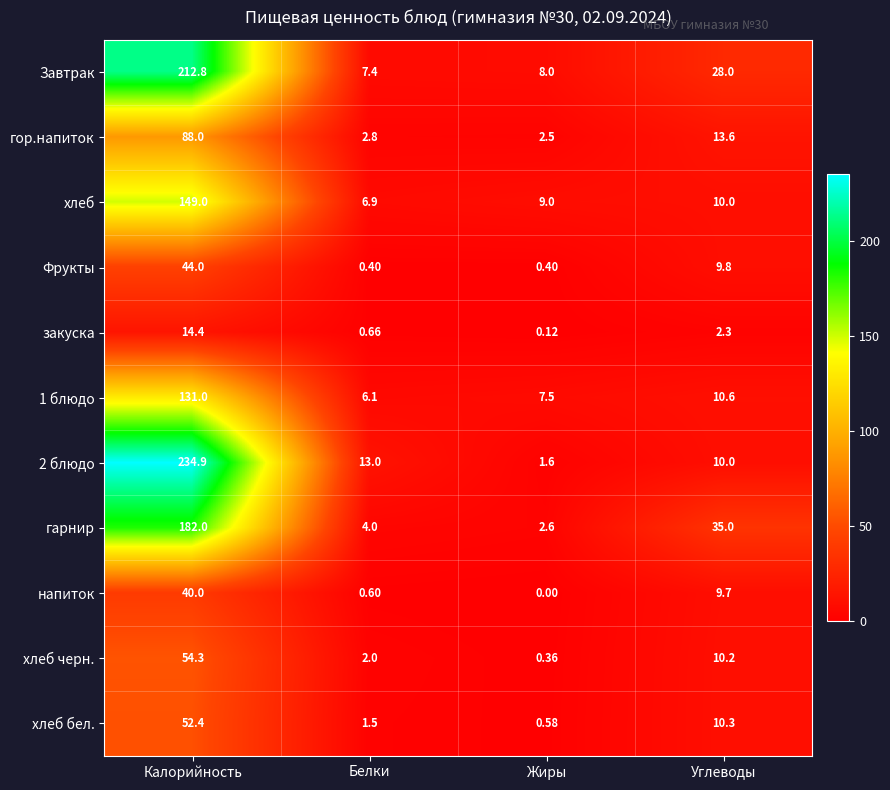

List the labels in order of гарнир value, smallest first.

Жиры, Белки, Углеводы, Калорийность